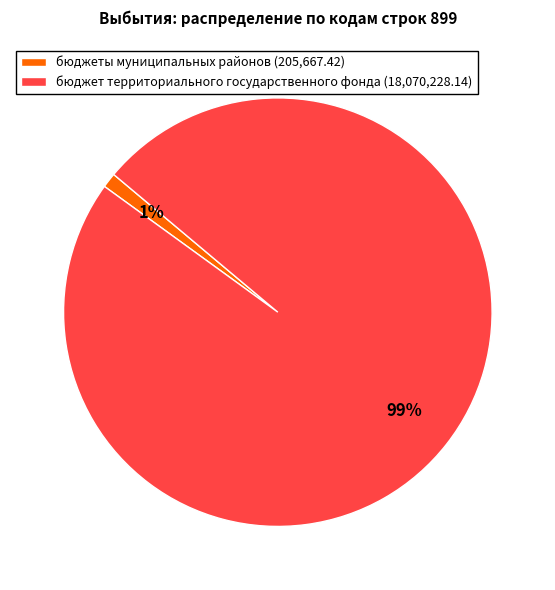

What is the majority slice?

бюджет территориального государственного фонда